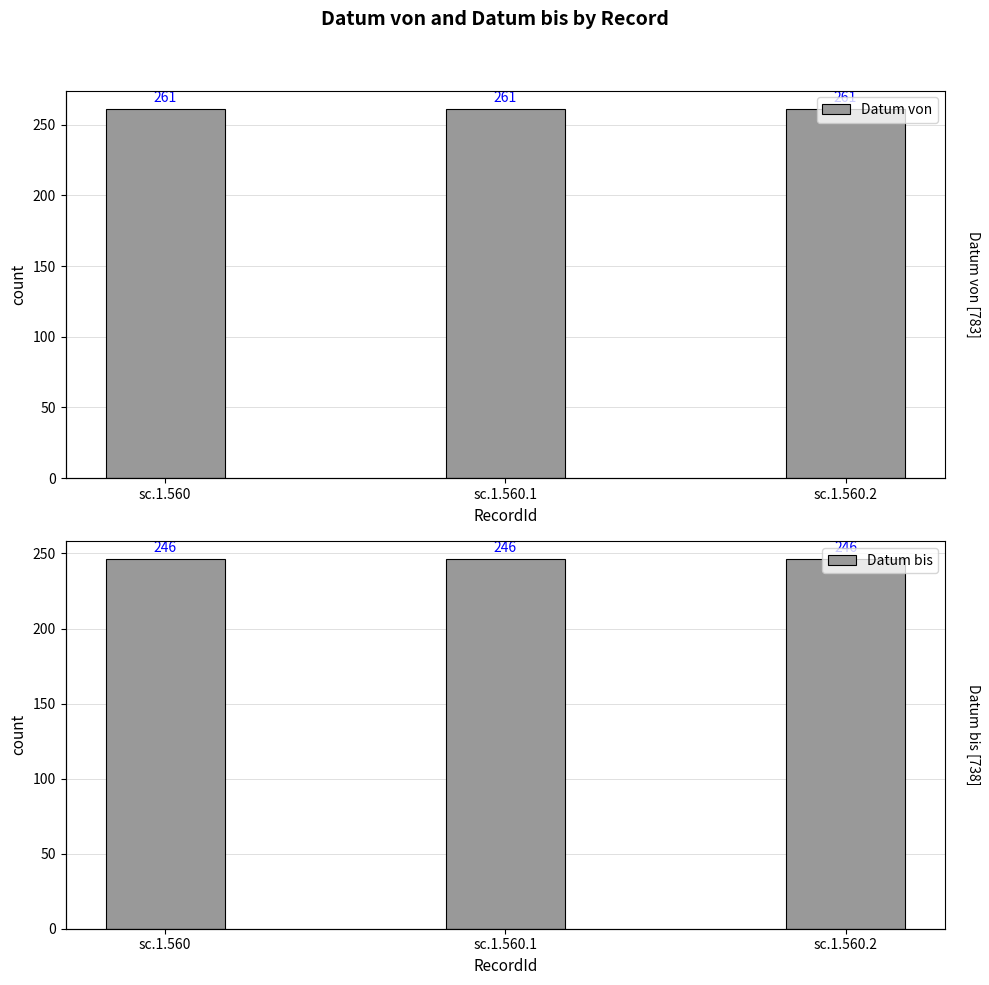

Are the bars grouped side by side (vs. stacked)?

Yes